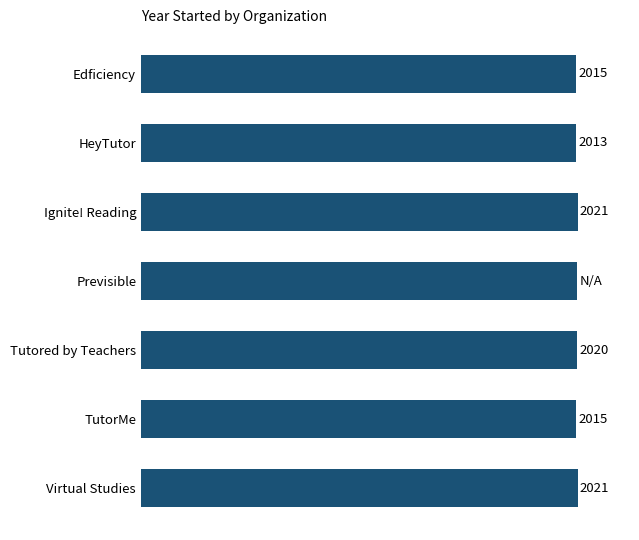

Which category has the lowest value across all series?

HeyTutor